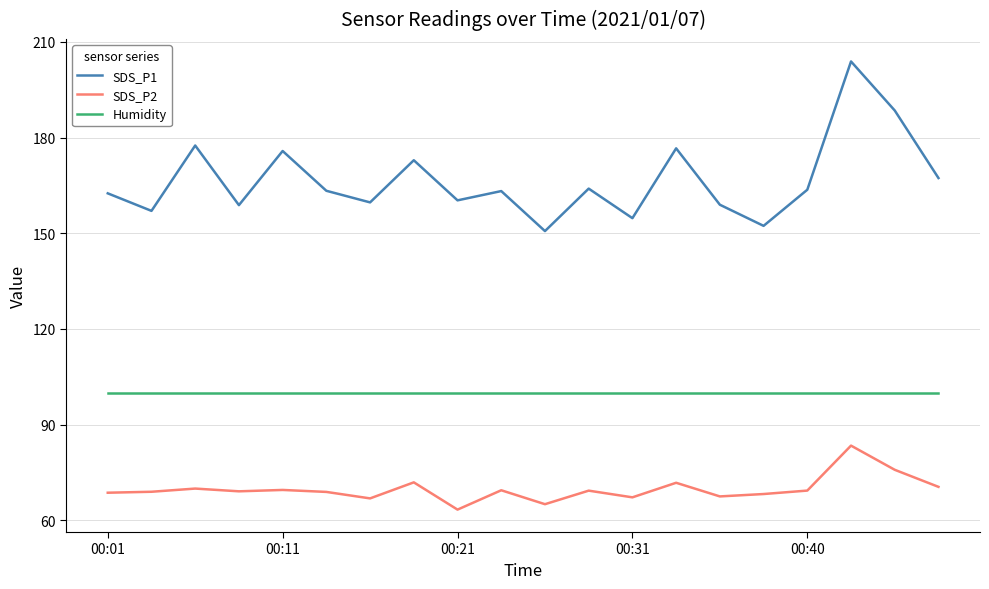

Which series has the largest total across all categories?

SDS_P1